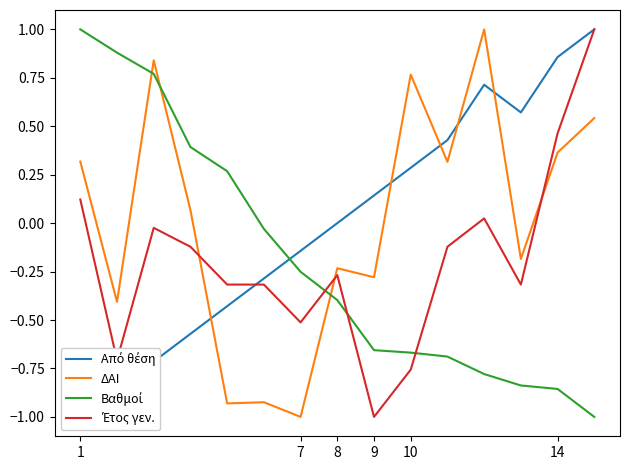

What is the minimum value for ΔΑΙ?

-1.0